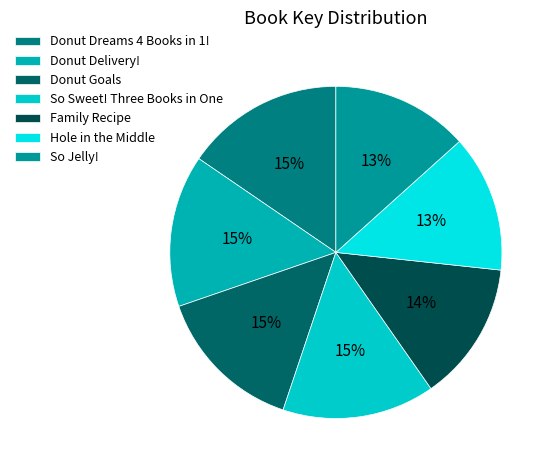

Approximately how many times larger is the value at So Jelly! compared to Family Recipe?

1.0